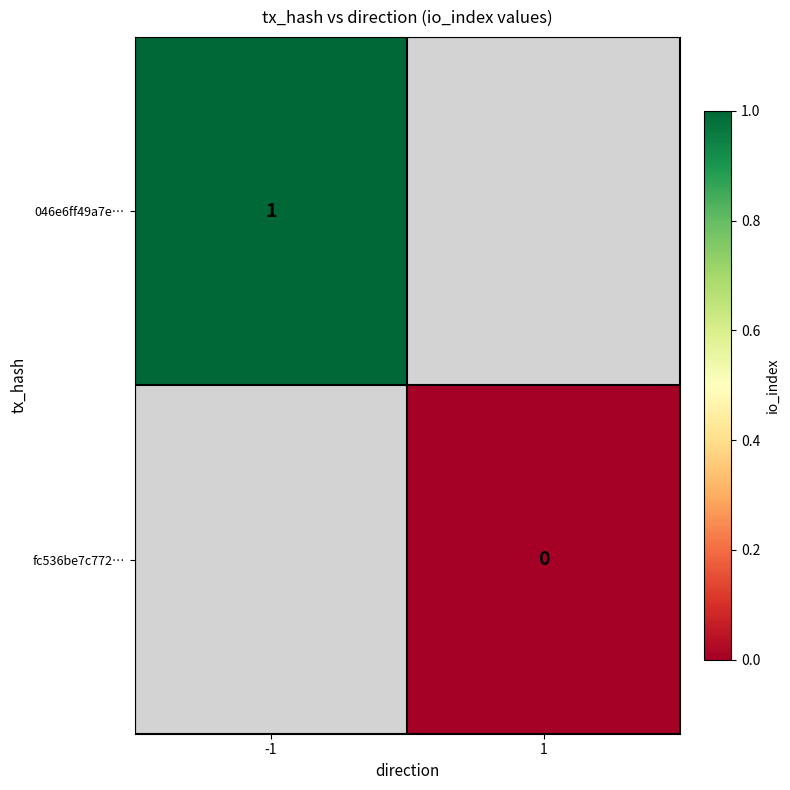

The value of 046e6ff49a7e… at -1 is 2. True or false?

False